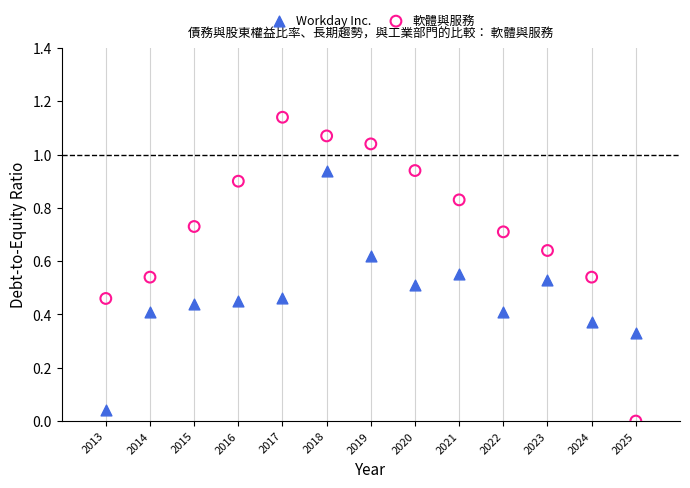

What are all the series names shown in the legend?

Workday Inc., 軟體與服務